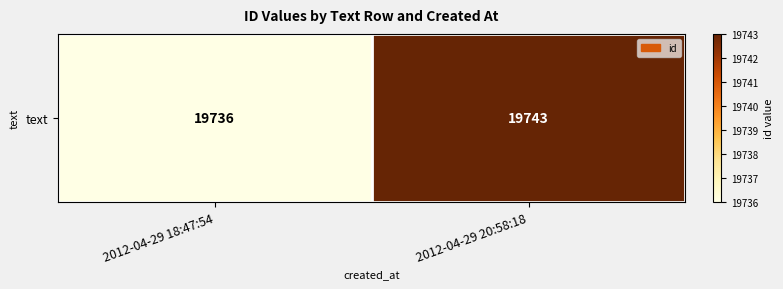

Reading left to right, what are all the values shown in this chart?

19736	19743